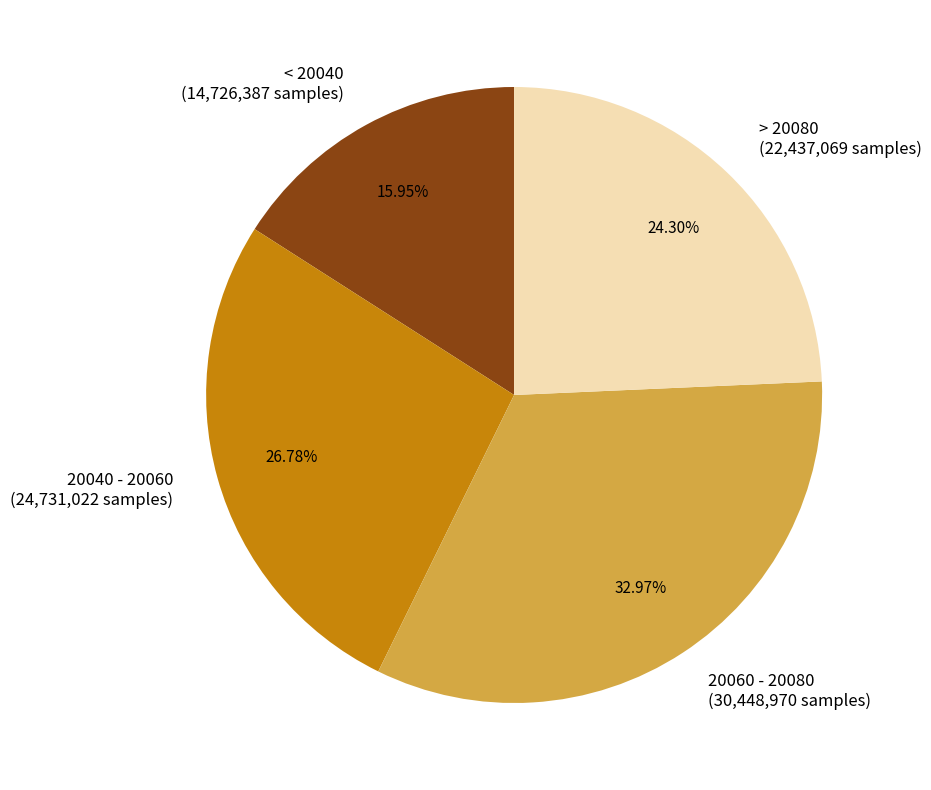

Which category has the biggest portion of the pie?

20060 - 20080 (30,448,970 samples)